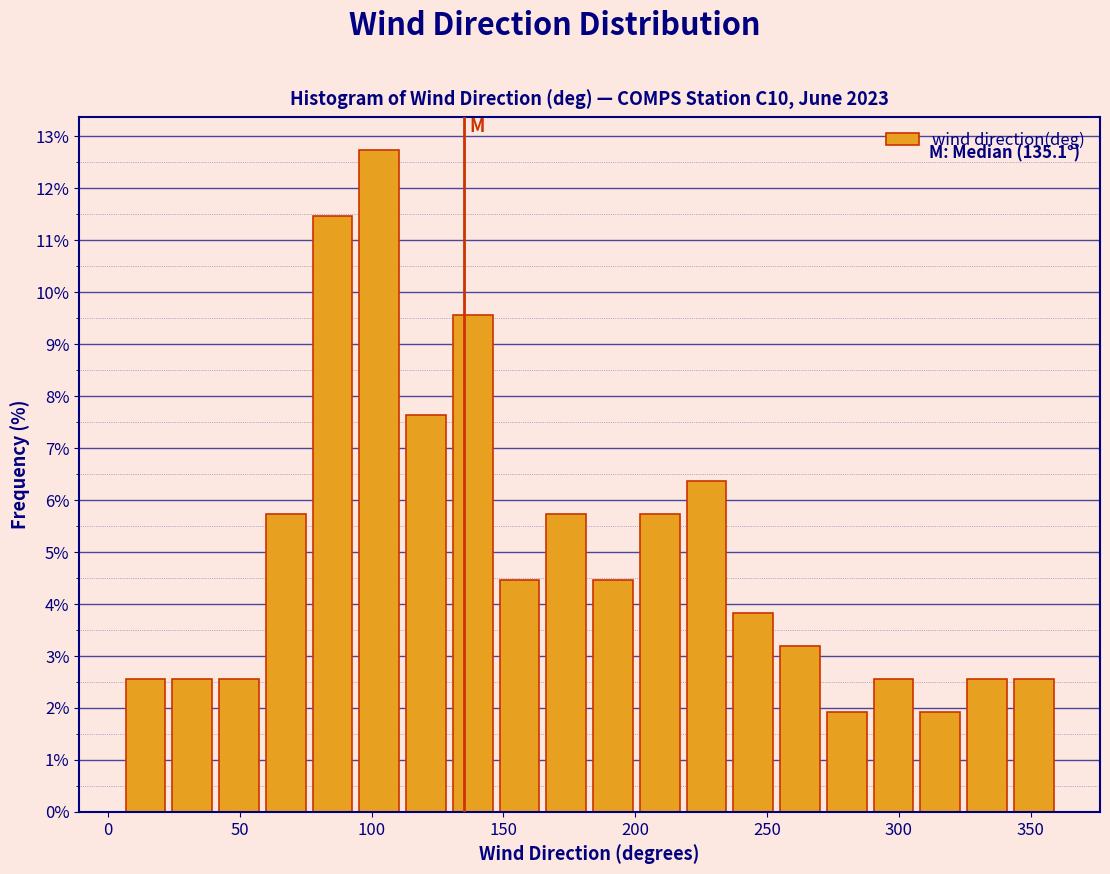

Around what value on the x-axis is the tallest bar? Give the approximate position of its centre, as read against the axis.

105